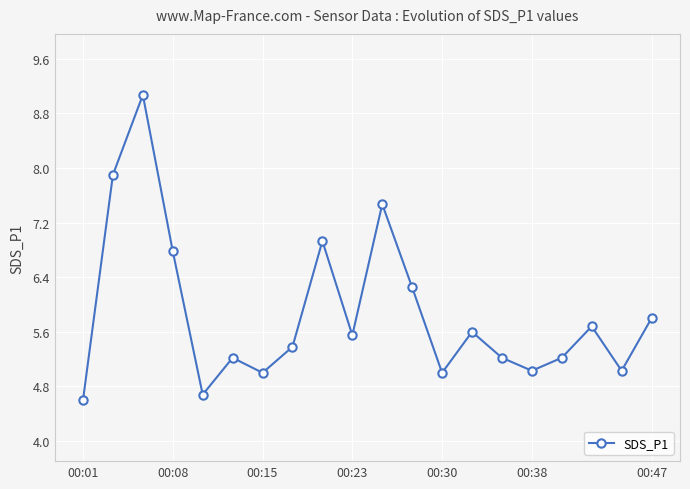

True or false: there are more than 2 points higher than both neighbors.

True